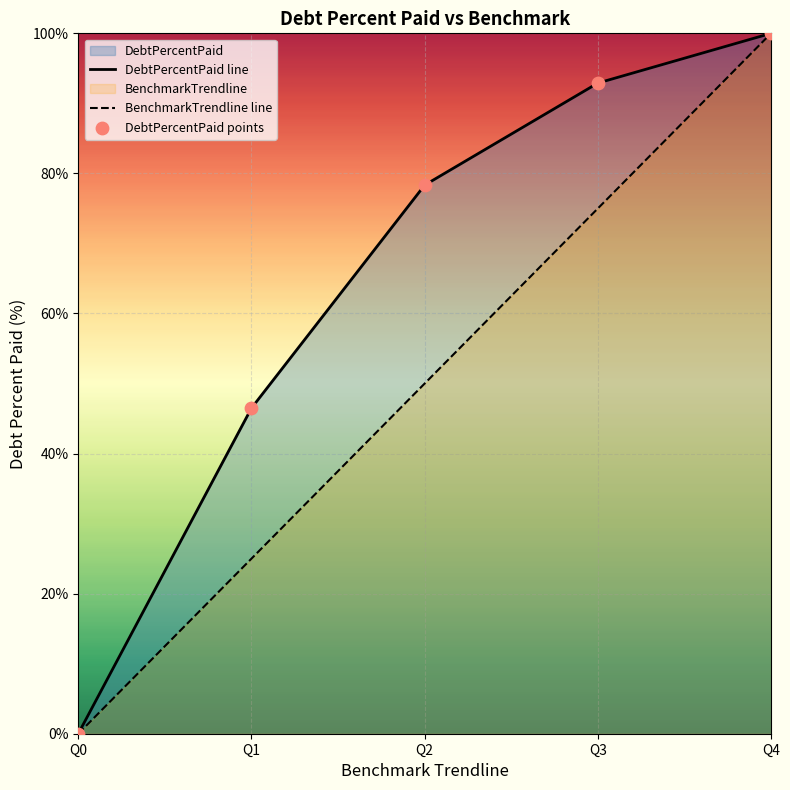

What are all the series names shown in the legend?

DebtPercentPaid, BenchmarkTrendline